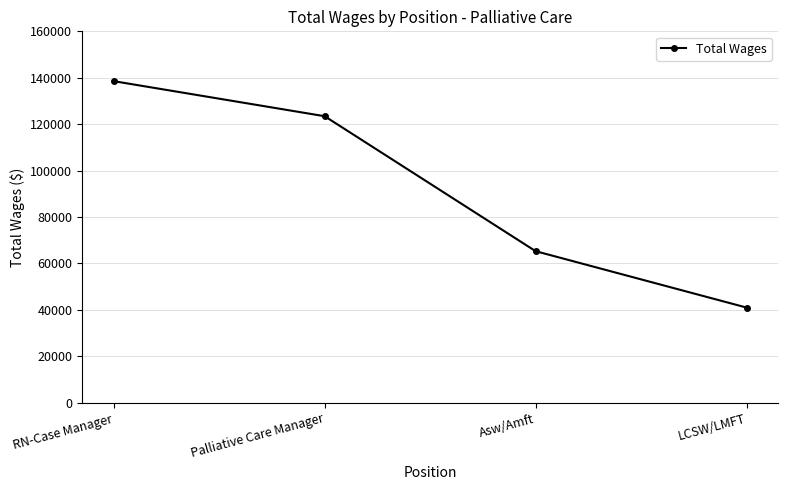

How many categories are shown in the chart?

4